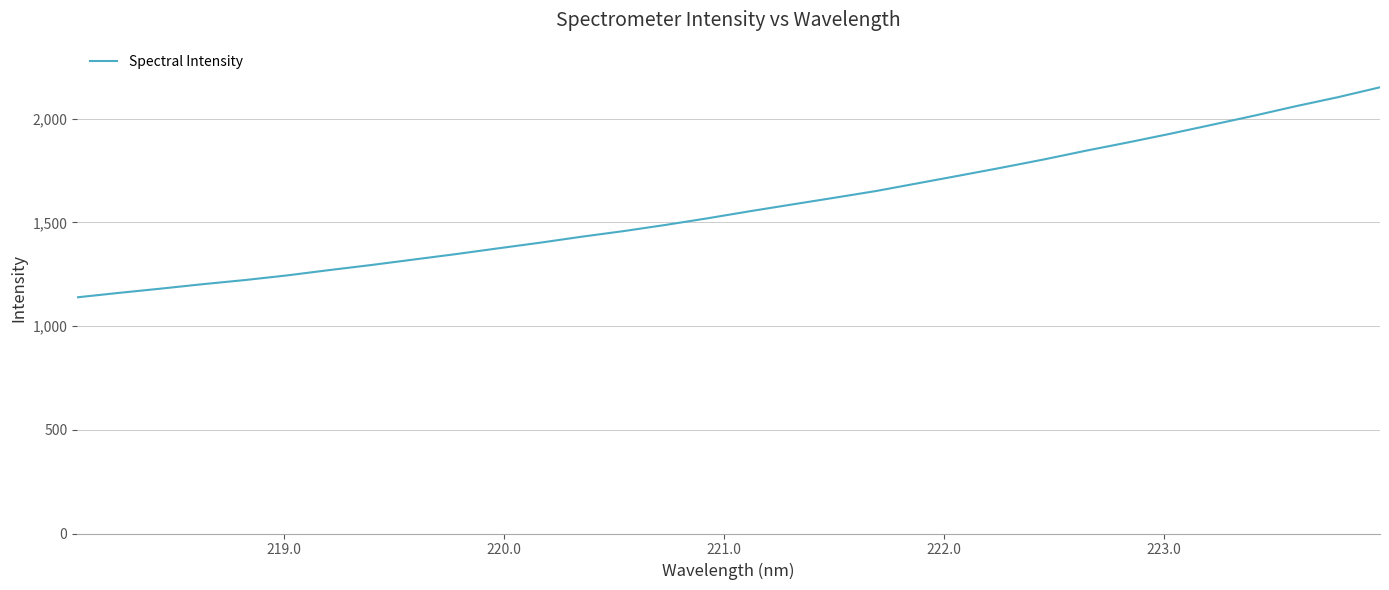

What is the smallest value displayed?

1138.4